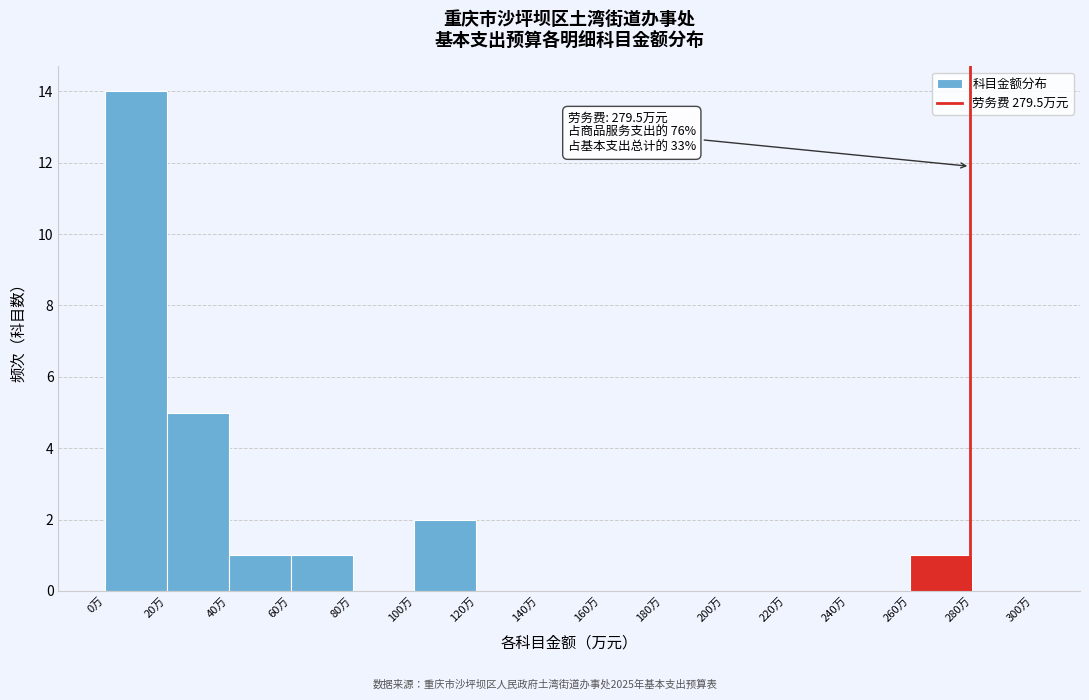

Over which range of the x-axis is the bar tallest?

0 to 20